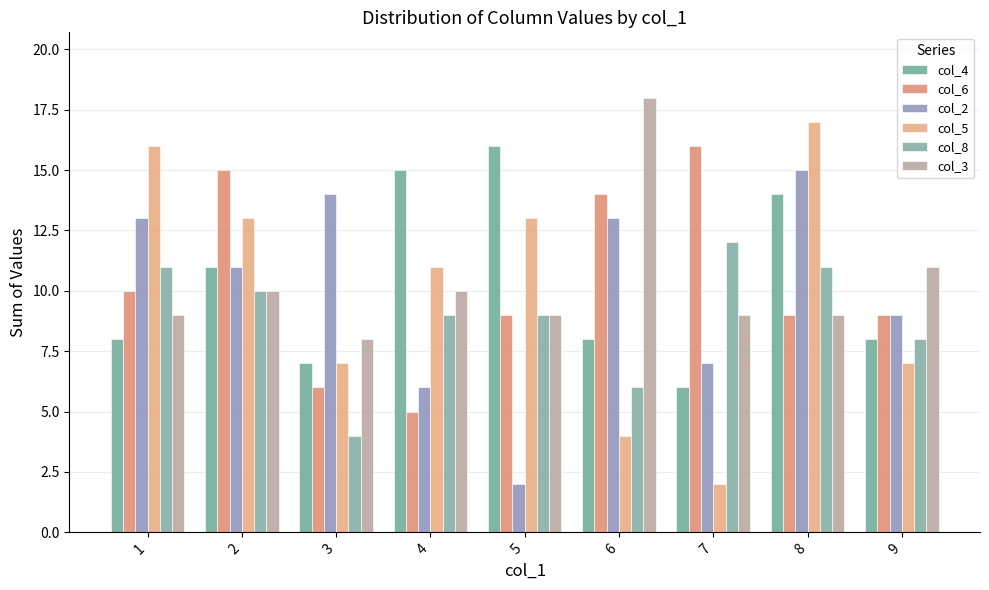

How many groups of bars are there?

9